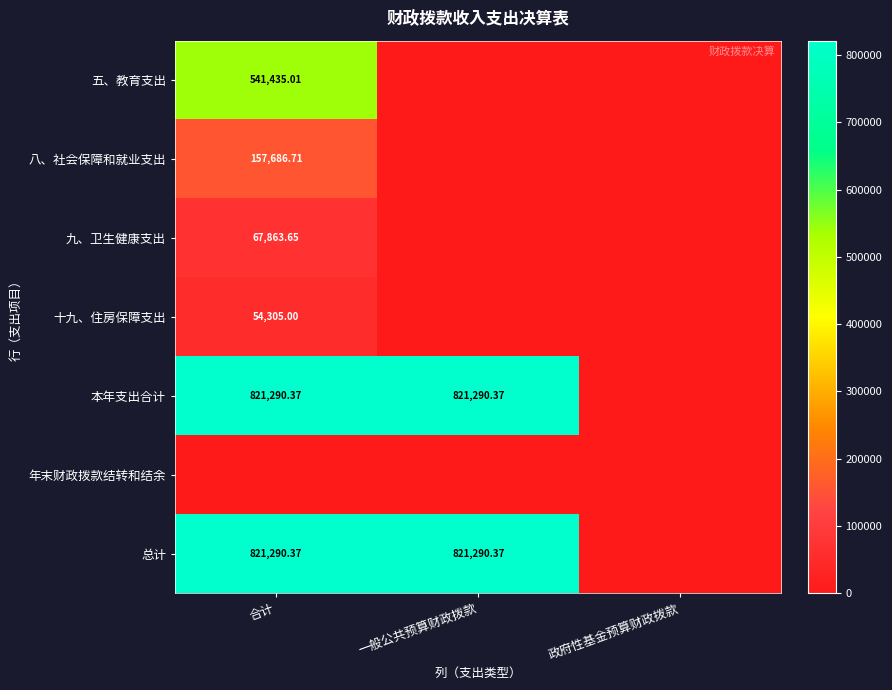

How many data points does each series have?

3